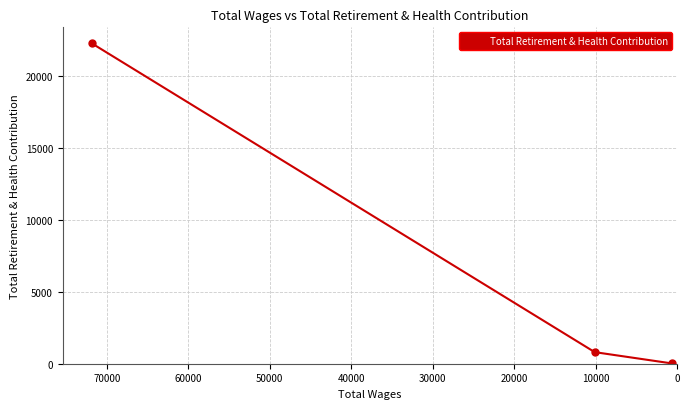

How many series are shown in this chart?

1